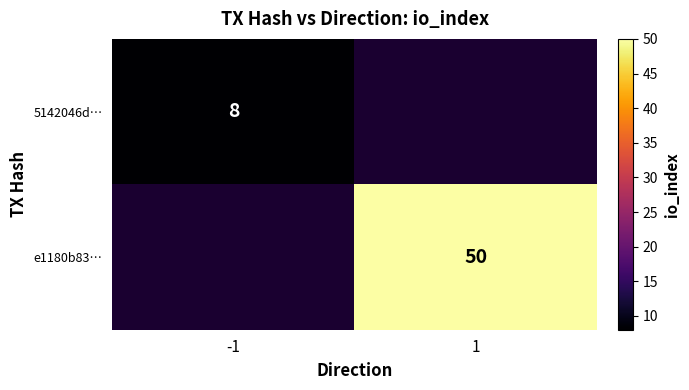

True or false: 5142046d… has a value of 8 at -1.

True